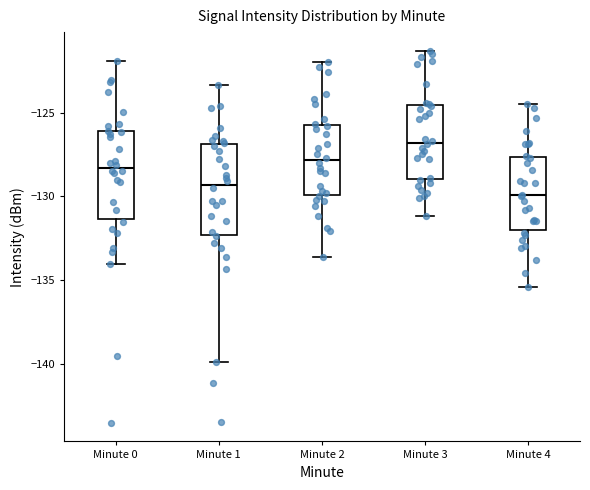

Reading left to right, transcribe this box plot: for each box, give where its median line is, the range the box spans, and where its two whiskers end, as read against the y-axis. The values are not printed on the chart, so give them approximately, as read against the axis.

Minute 0: median -128.5, box -131.5 to -126.0, whiskers -134.0 to -122.0
Minute 1: median -129.5, box -132.5 to -127.0, whiskers -140.0 to -123.5
Minute 2: median -128.0, box -130.0 to -125.5, whiskers -133.5 to -122.0
Minute 3: median -127.0, box -129.0 to -124.5, whiskers -131.0 to -121.5
Minute 4: median -130.0, box -132.0 to -127.5, whiskers -135.5 to -124.5